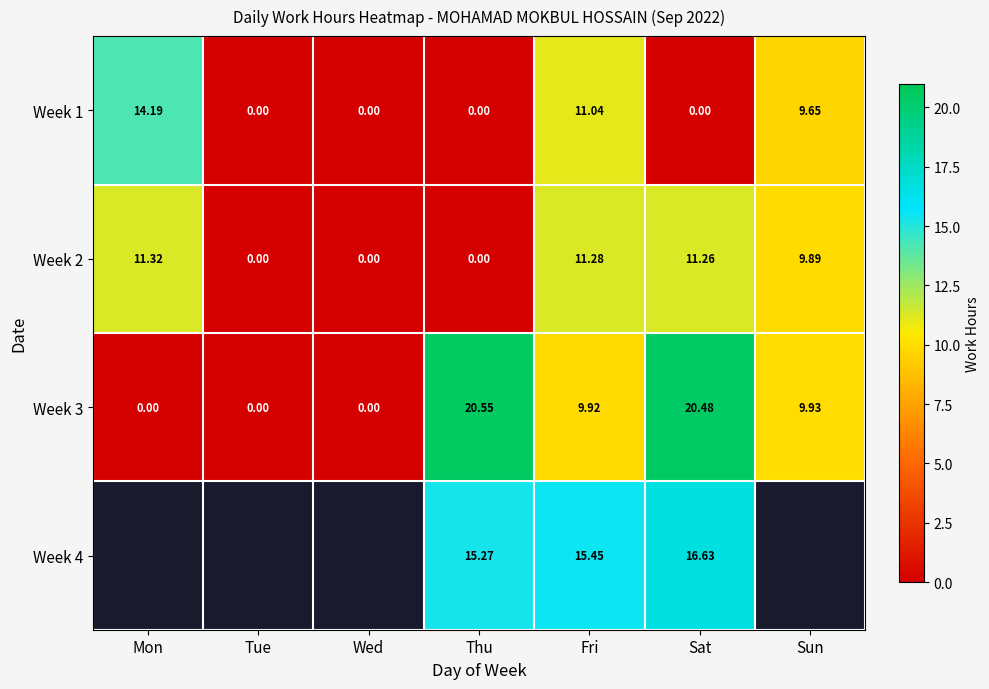

Is it true that Week 2 equals 17.4 at Sun?

False